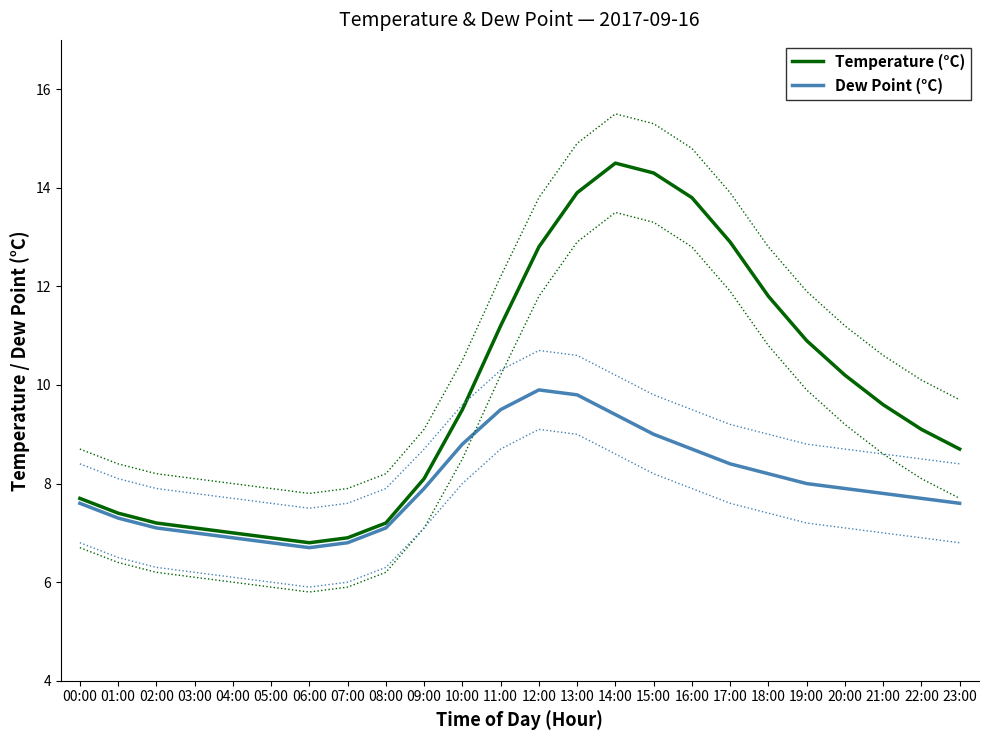

What is the difference between the maximum and minimum values in the Dew Point (°C) series?

3.2